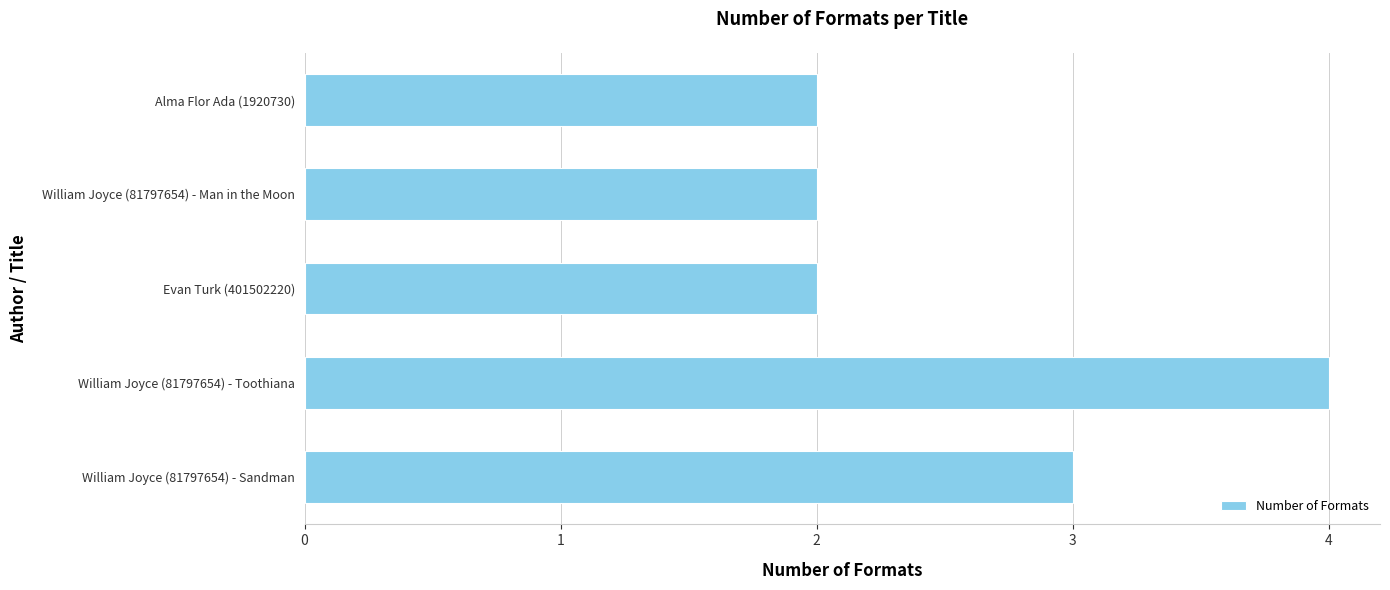

Which has a higher value, William Joyce (81797654) - Man in the Moon or William Joyce (81797654) - Toothiana?

William Joyce (81797654) - Toothiana